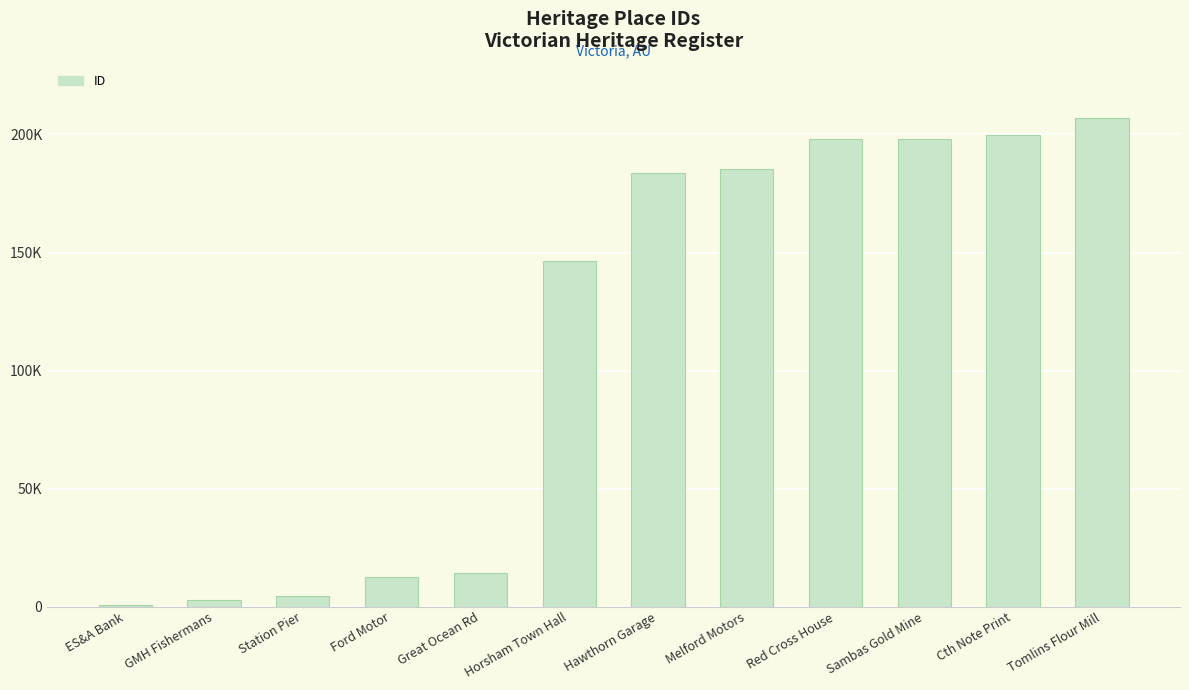

What is the average value?

112783